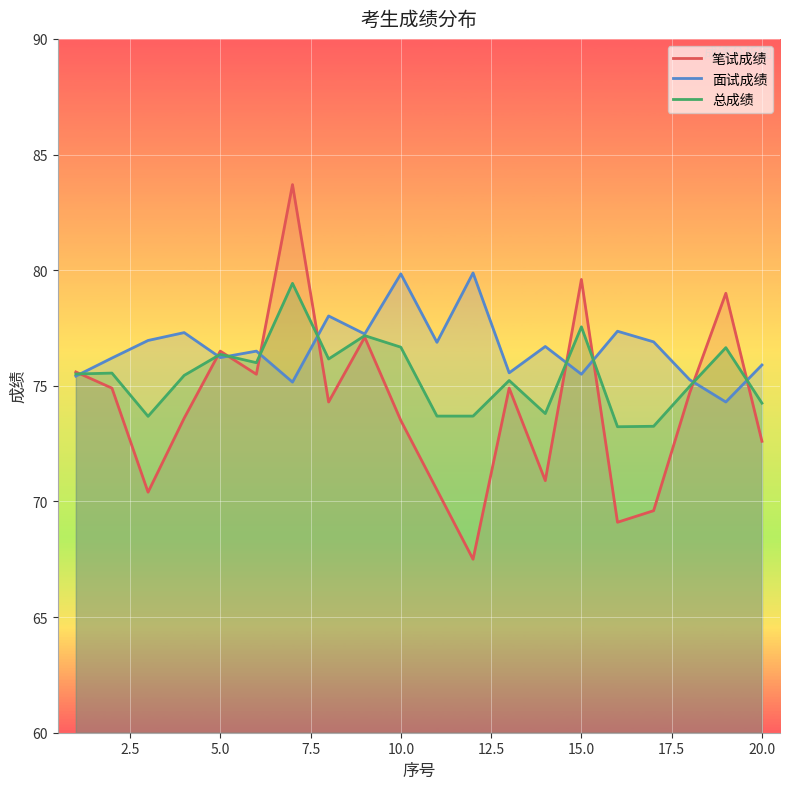

What is the maximum value shown in the chart?

83.7